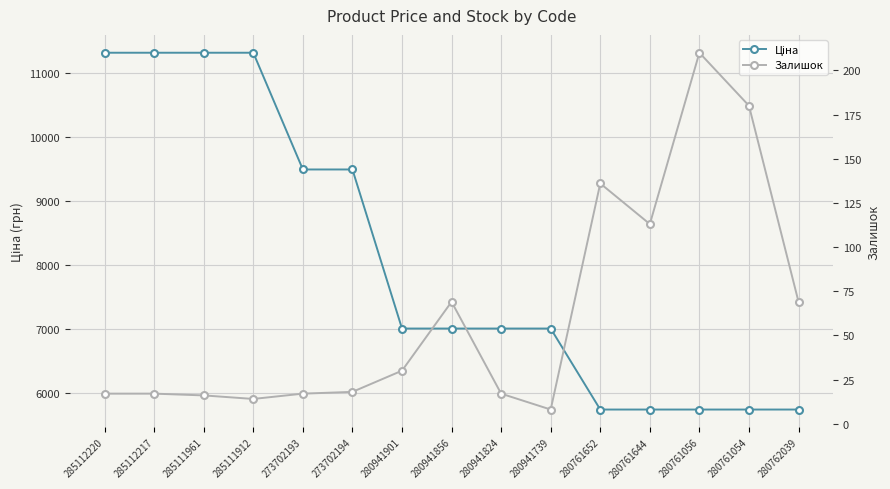

What is the difference between the maximum and second lowest values in the Ціна series?

5575.6